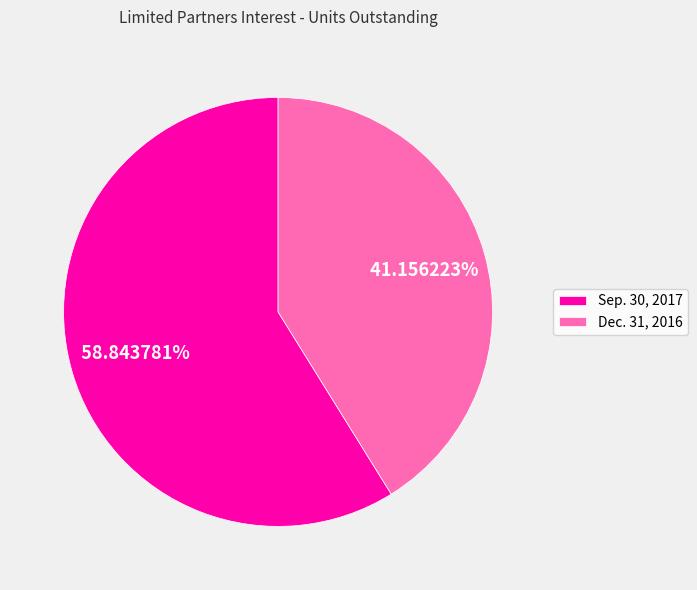

What portion of the pie excludes Dec. 31, 2016?

58.8%